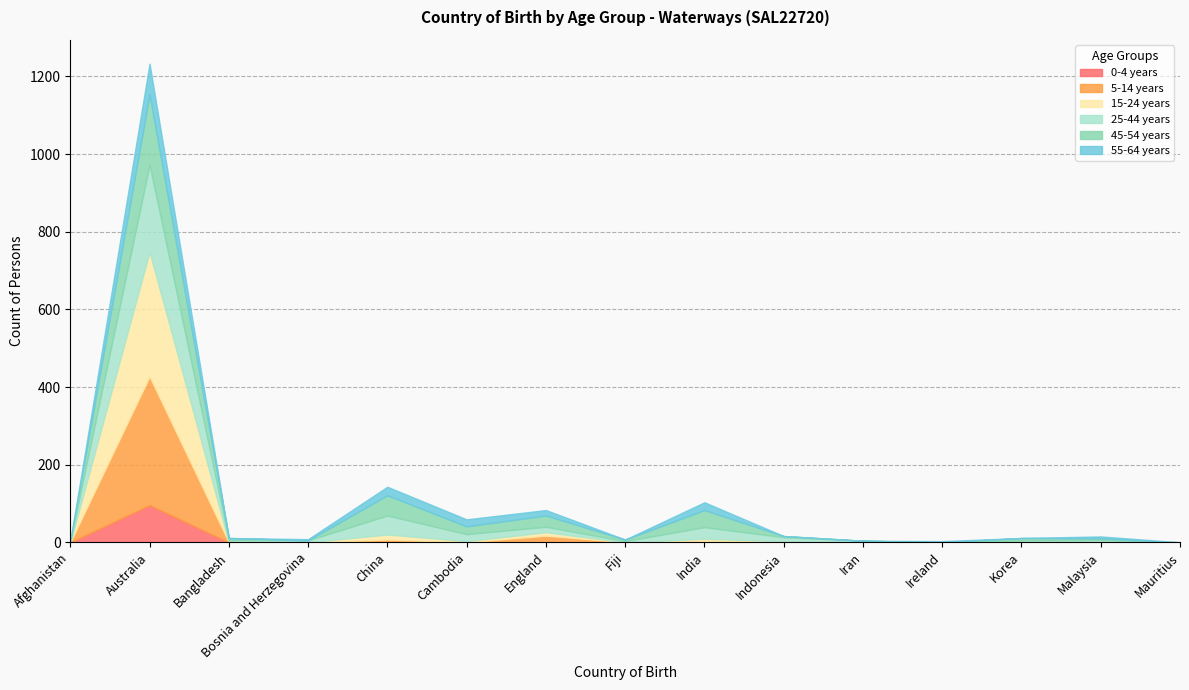

Reading left to right, transcribe all the data shown in this chart.

0-4 years: 0	96	0	0	0	0	0	0	0	0	0	0	0	0	0
5-14 years: 0	331	0	0	7	0	17	0	3	0	0	0	0	0	0
15-24 years: 0	321	0	0	13	3	9	0	6	3	0	0	0	0	0
25-44 years: 3	225	6	5	49	18	14	3	30	10	4	0	5	6	0
45-54 years: 0	181	5	0	52	20	29	4	44	3	0	0	6	4	0
55-64 years: 0	79	0	3	22	18	14	0	20	0	0	3	0	5	0